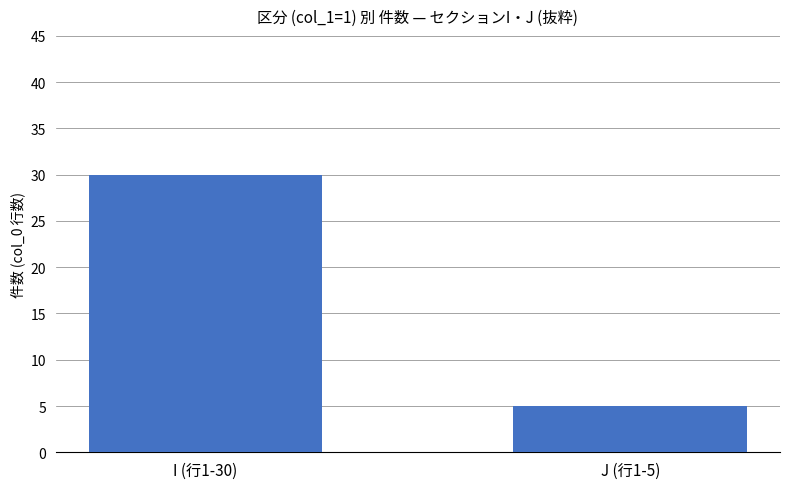

What is the smallest value displayed?

5